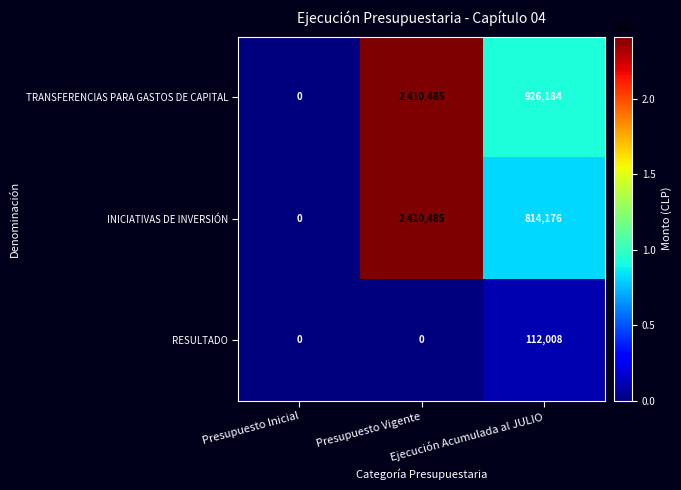

What is the difference between the maximum and minimum values in the INICIATIVAS DE INVERSIÓN series?

2410485